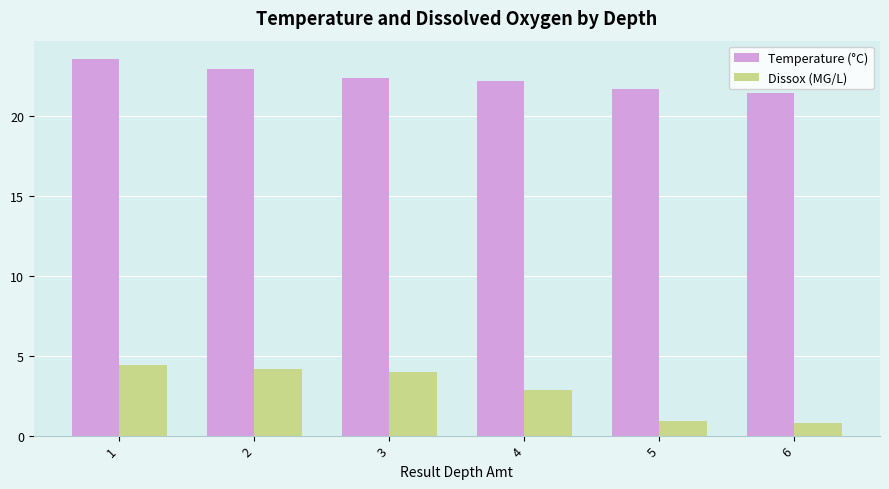

Which series has the largest range (max minus min)?

Dissox (MG/L)